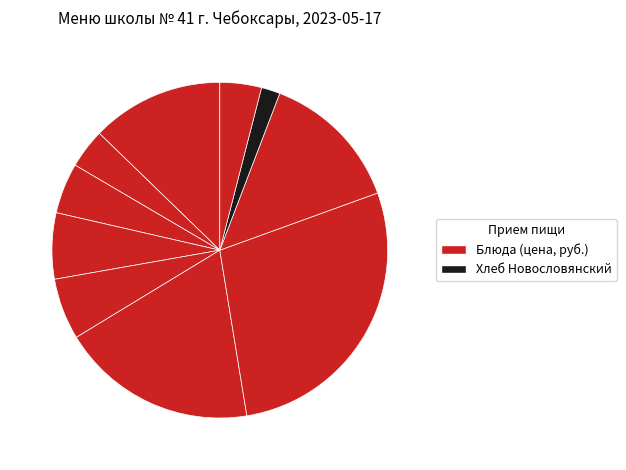

How many segments does this pie chart have?

10